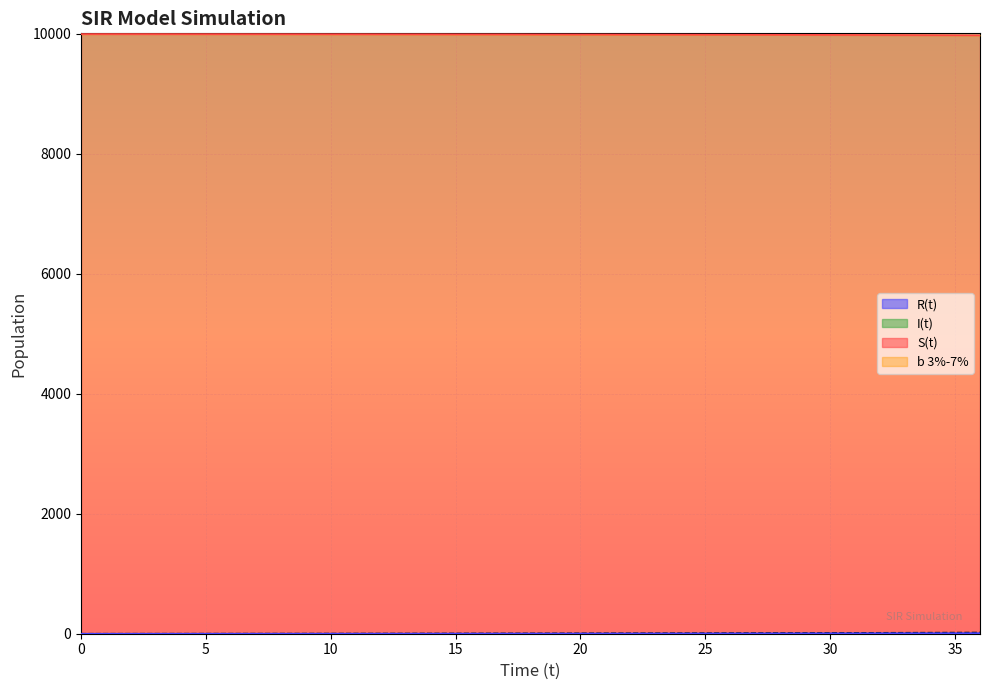

Reading right to left, list all the values displayed in this chart.

S(t): 36=21.7	35=20.5	34=19.4	33=18.4	32=17.4	31=16.5	30=15.6	29=14.8	28=14.0	27=13.2	26=12.5	25=11.8	24=11.2	23=10.5	22=9.9	21=9.4	20=8.8	19=8.3	18=7.8	17=7.3	16=6.9	15=6.4	14=6.0	13=5.6	12=5.3	11=4.9	10=4.6	9=4.2	8=3.9	7=3.6	6=3.4	5=3.1	4=2.9	3=2.6	2=2.4	1=2.2	0=2.0
I(t): 36=9978.3	35=9979.5	34=9980.6	33=9981.6	32=9982.6	31=9983.5	30=9984.4	29=9985.2	28=9986.0	27=9986.8	26=9987.5	25=9988.2	24=9988.8	23=9989.5	22=9990.1	21=9990.6	20=9991.2	19=9991.7	18=9992.2	17=9992.7	16=9993.1	15=9993.6	14=9994.0	13=9994.4	12=9994.7	11=9995.1	10=9995.4	9=9995.8	8=9996.1	7=9996.4	6=9996.6	5=9996.9	4=9997.1	3=9997.4	2=9997.6	1=9997.8	0=9998.0
R(t): 36=9.5	35=9.1	34=8.6	33=8.2	32=7.7	31=7.1	30=6.7	29=6.5	28=6.0	27=5.6	26=5.3	25=4.9	24=4.6	23=4.3	22=3.9	21=3.7	20=3.3	19=3.0	18=2.9	17=2.7	16=2.4	15=2.1	14=1.9	13=1.7	12=1.5	11=1.3	10=1.1	9=1.0	8=0.9	7=0.7	6=0.6	5=0.5	4=0.4	3=0.3	2=0.2	1=0.1	0=0.0